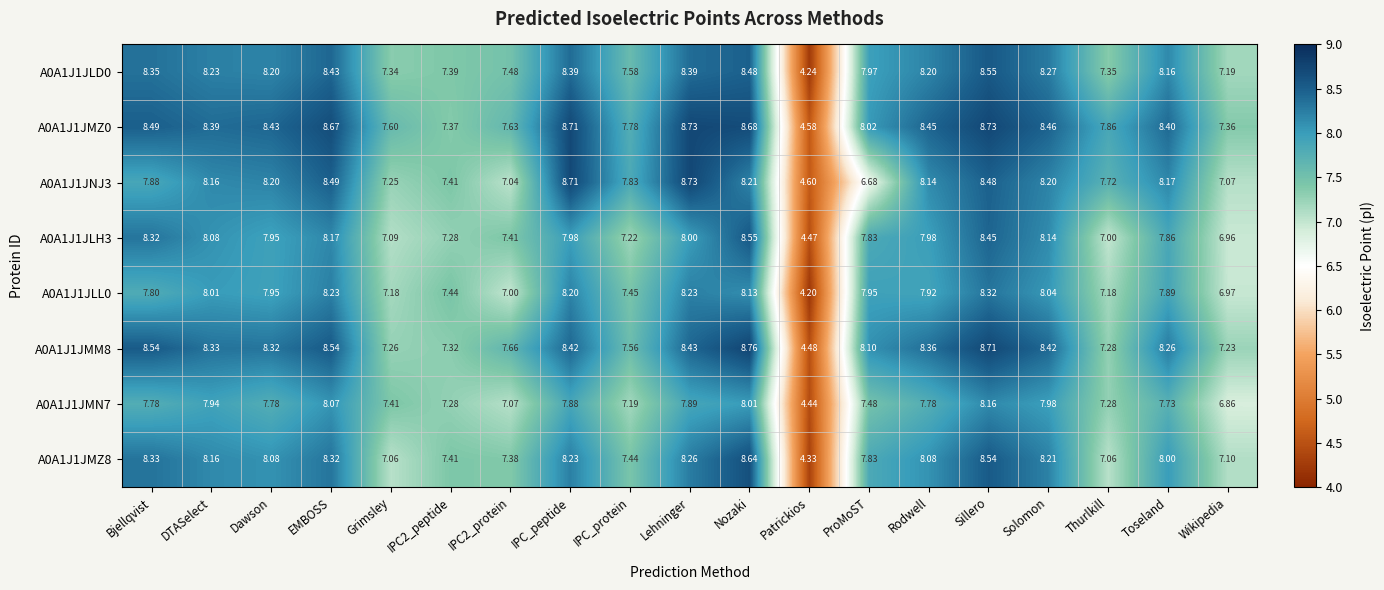

Is the value of A0A1J1JLH3 at ProMoST greater than the value of A0A1J1JMM8 at DTASelect?

No